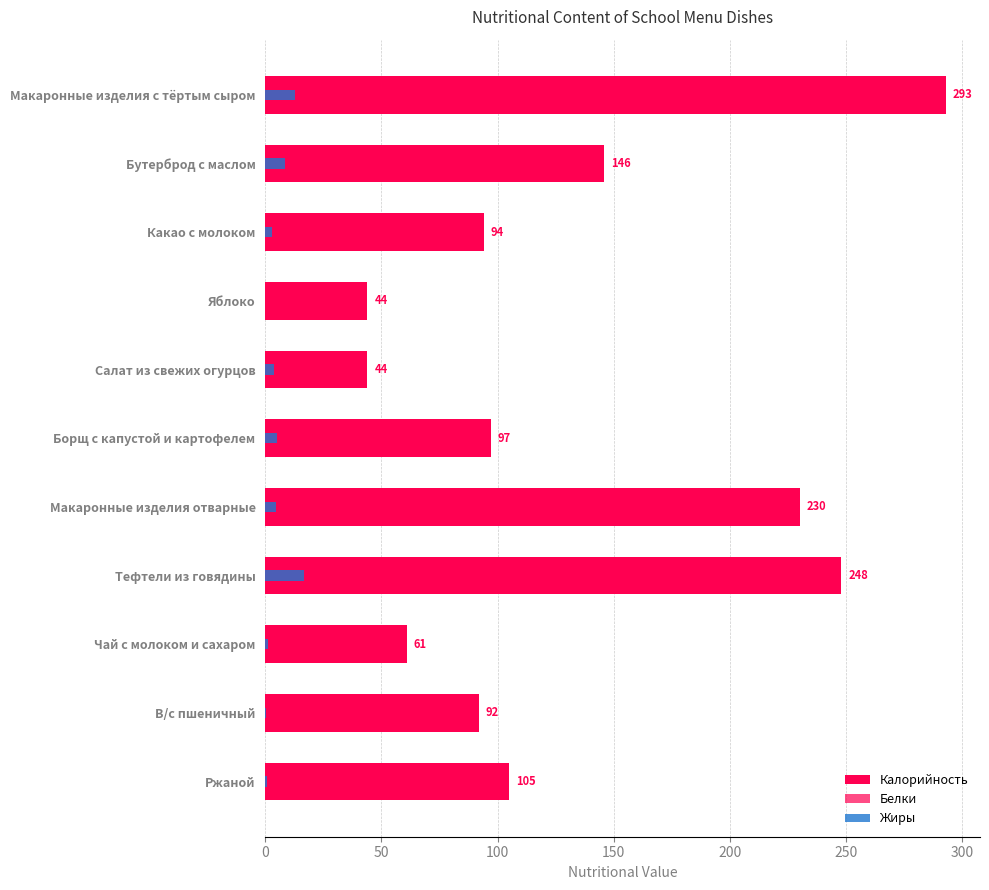

What is the total value across all series at В/с пшеничный?

95.2